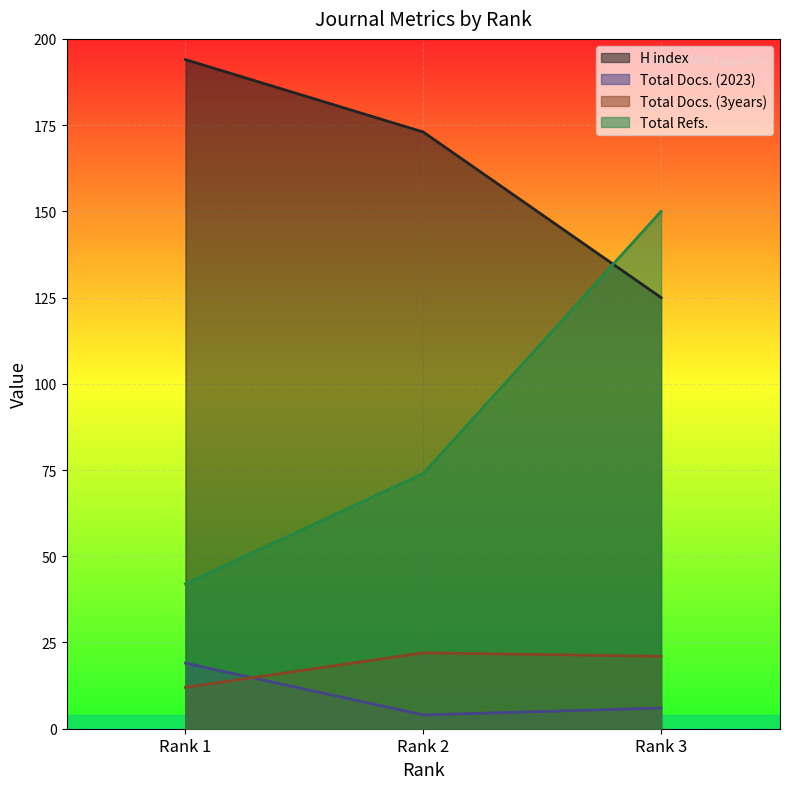

Between Rank 2 and Rank 1, which is larger?

Rank 1